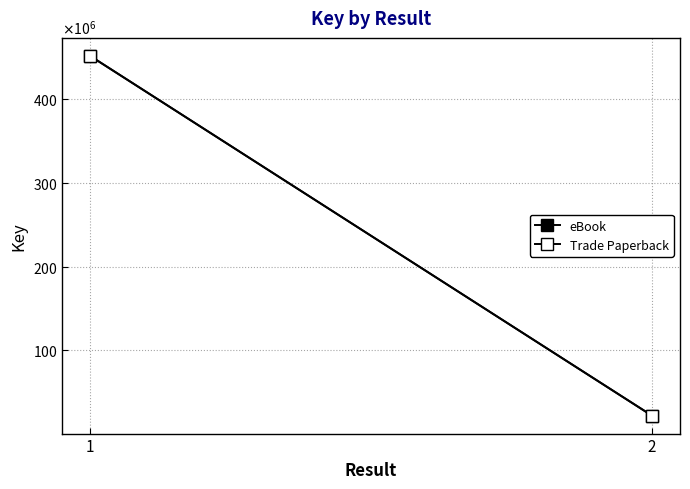

At 2, list the series in order from largest to smallest.

eBook, Trade Paperback